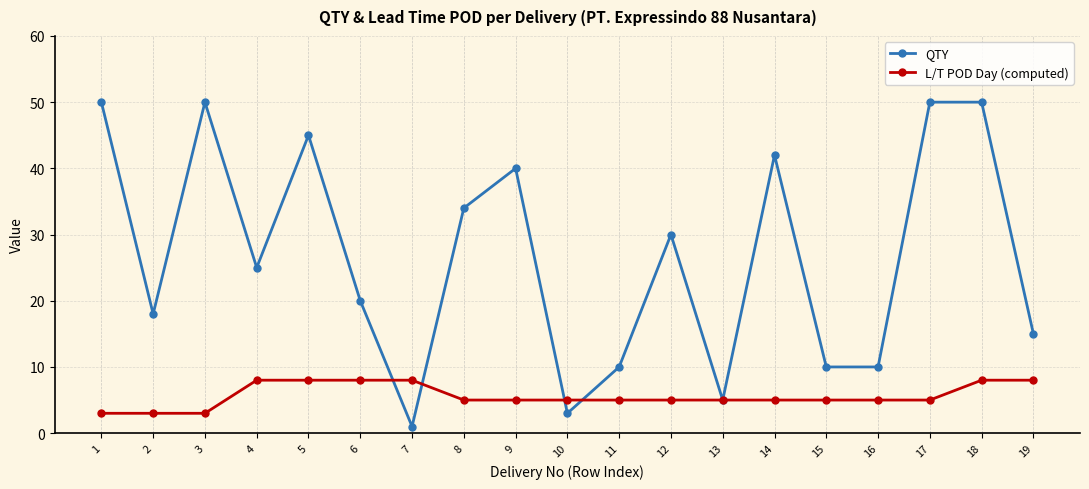

What is the total value across all series at 13?

10